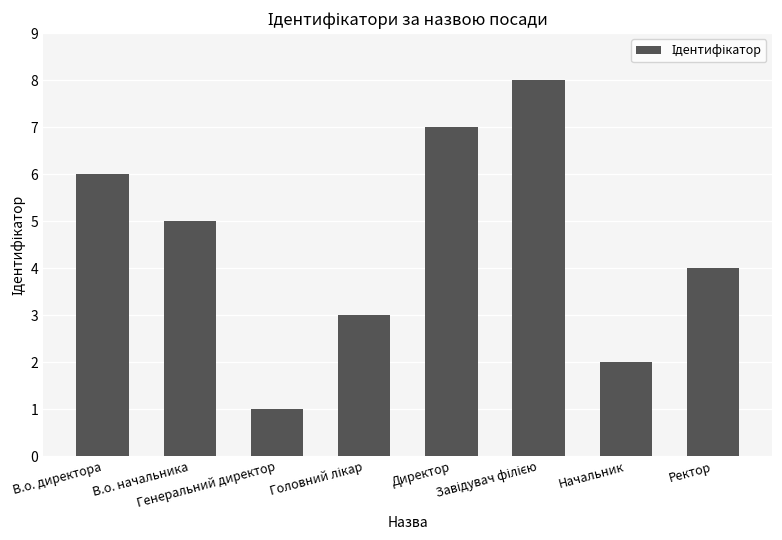

Between В.о. начальника and Начальник, which is larger?

В.о. начальника